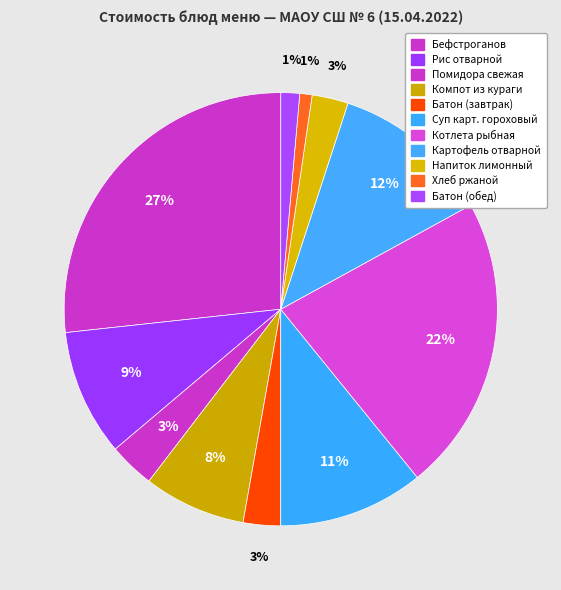

Is it true that Батон (обед) is 1% of the pie?

True